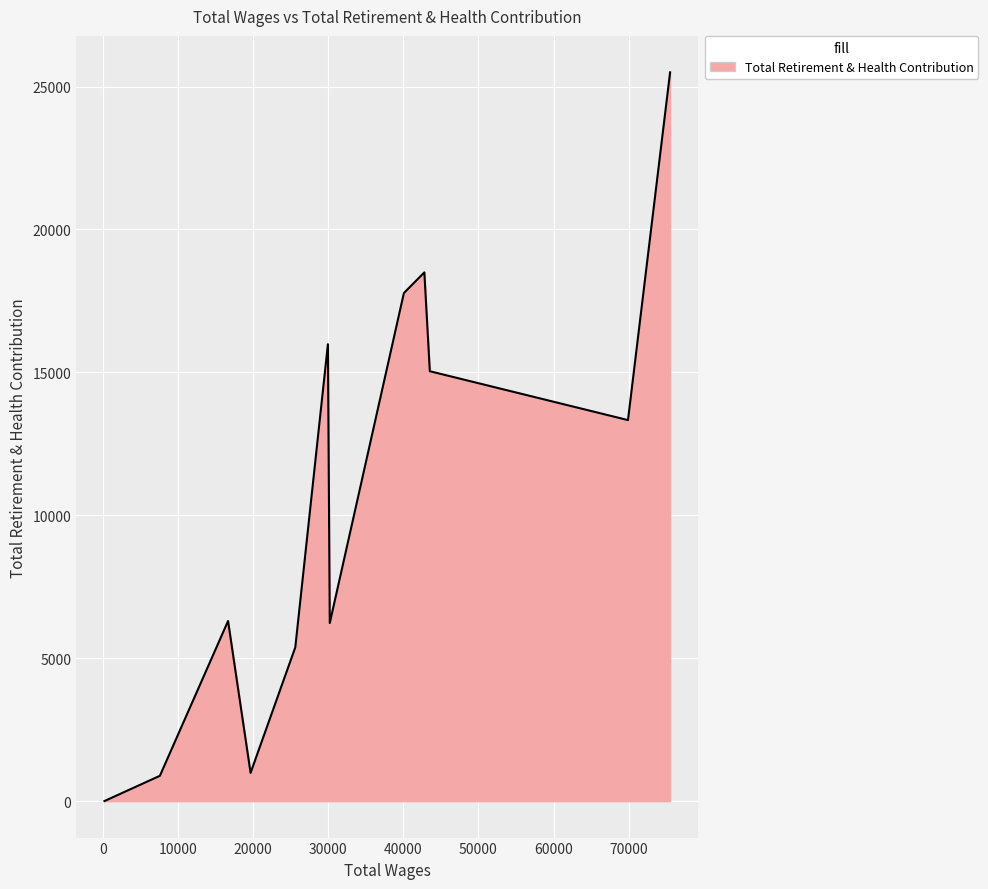

What is the difference between the maximum and minimum values?

25493